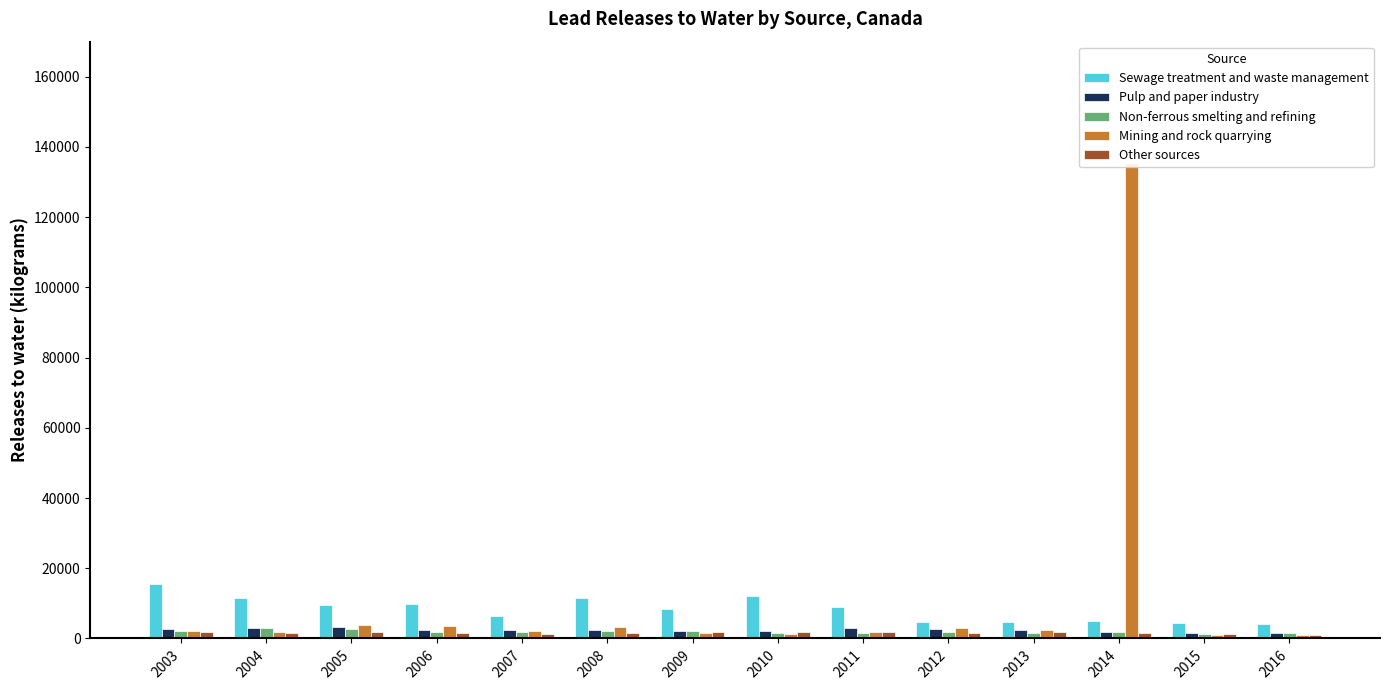

What is the difference between the highest and lowest values at 2010?

10629.9